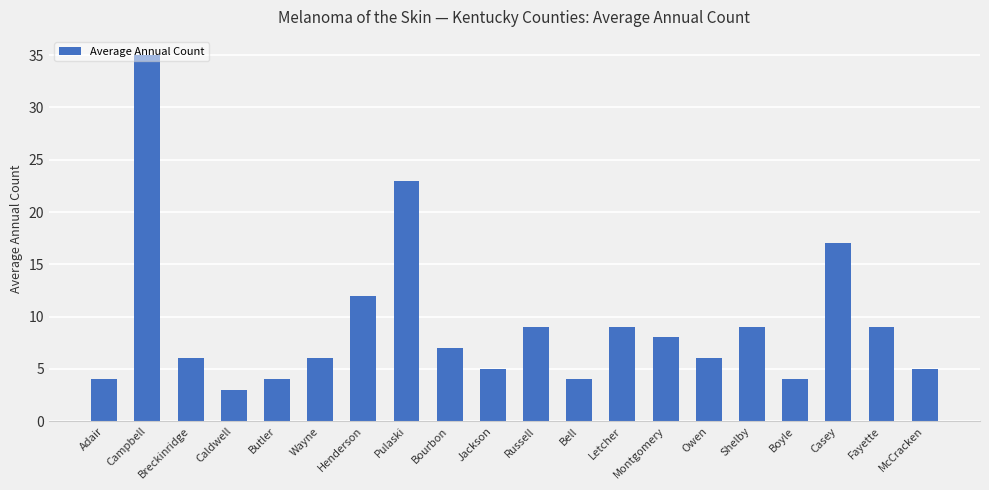

What is the minimum value shown in the chart?

3